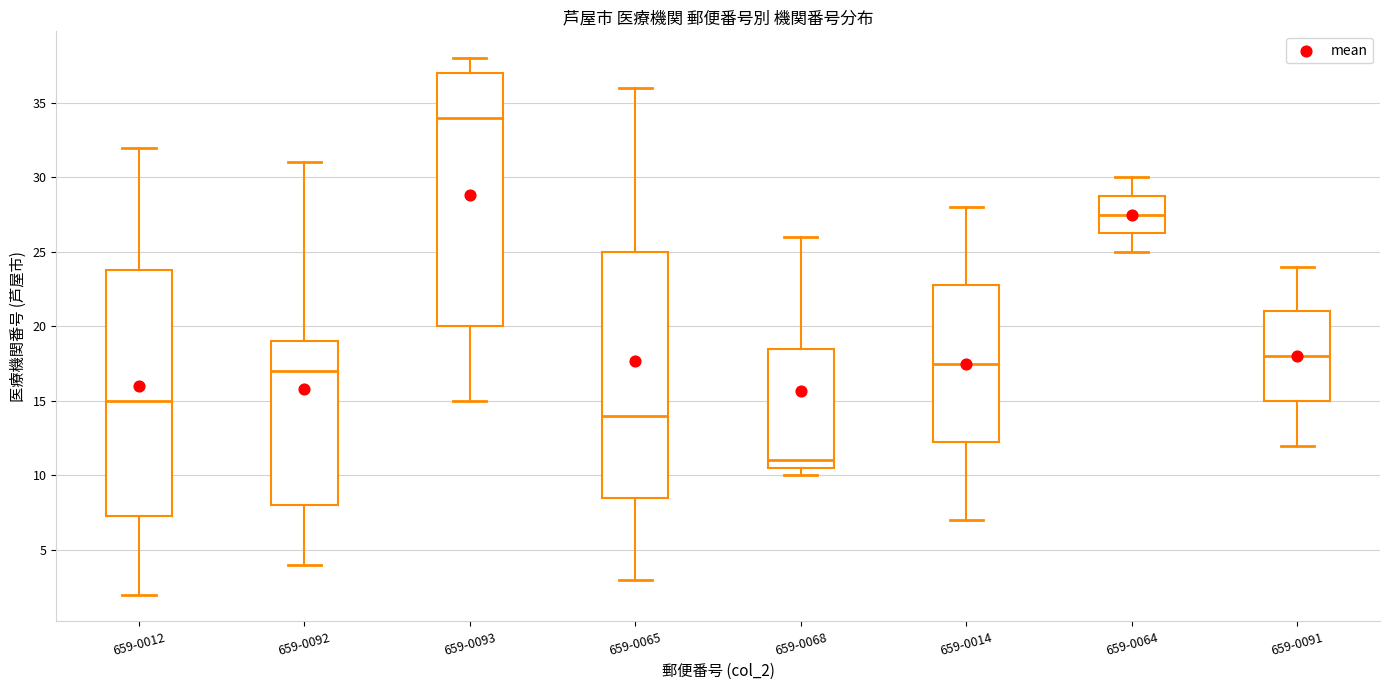

Which box is the tallest, from its lower edge to its upper edge?

659-0093